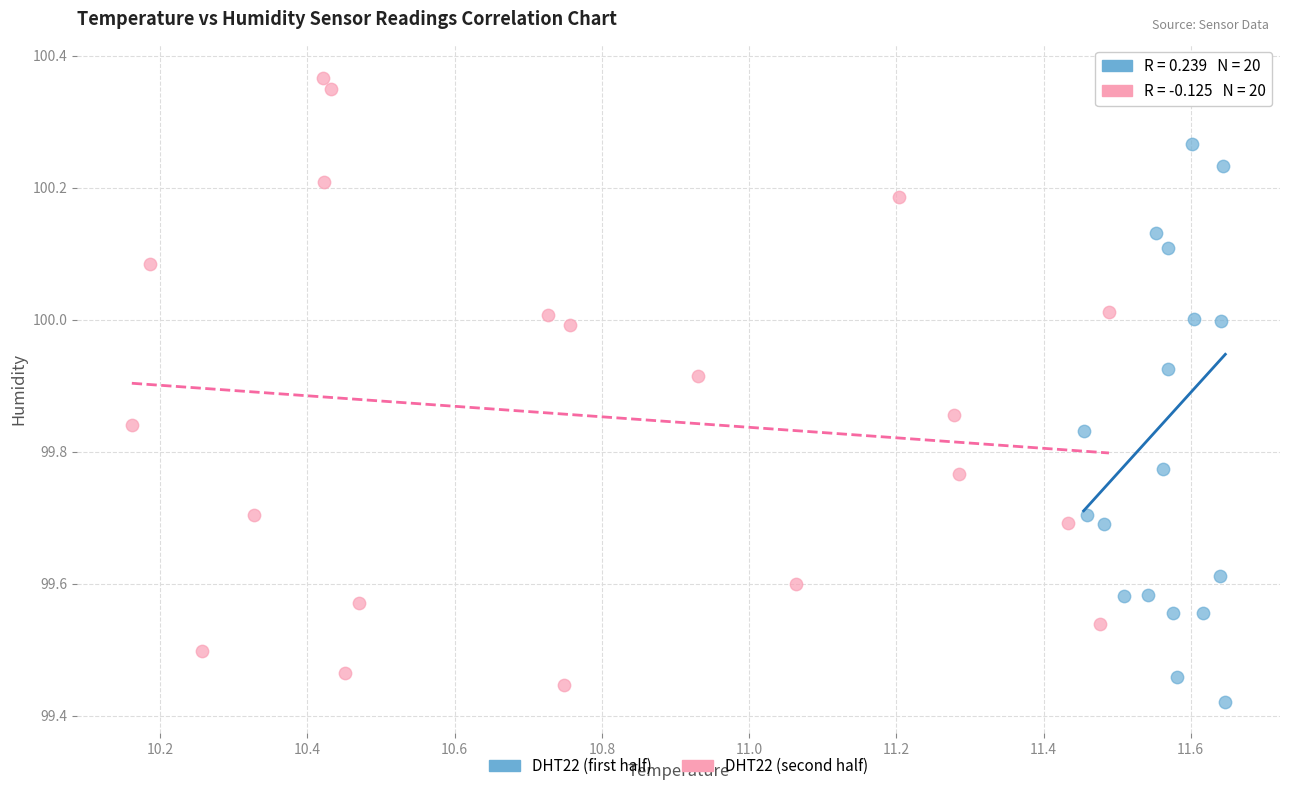

Which series has the largest Y range (max minus min)?

DHT22 (first half)